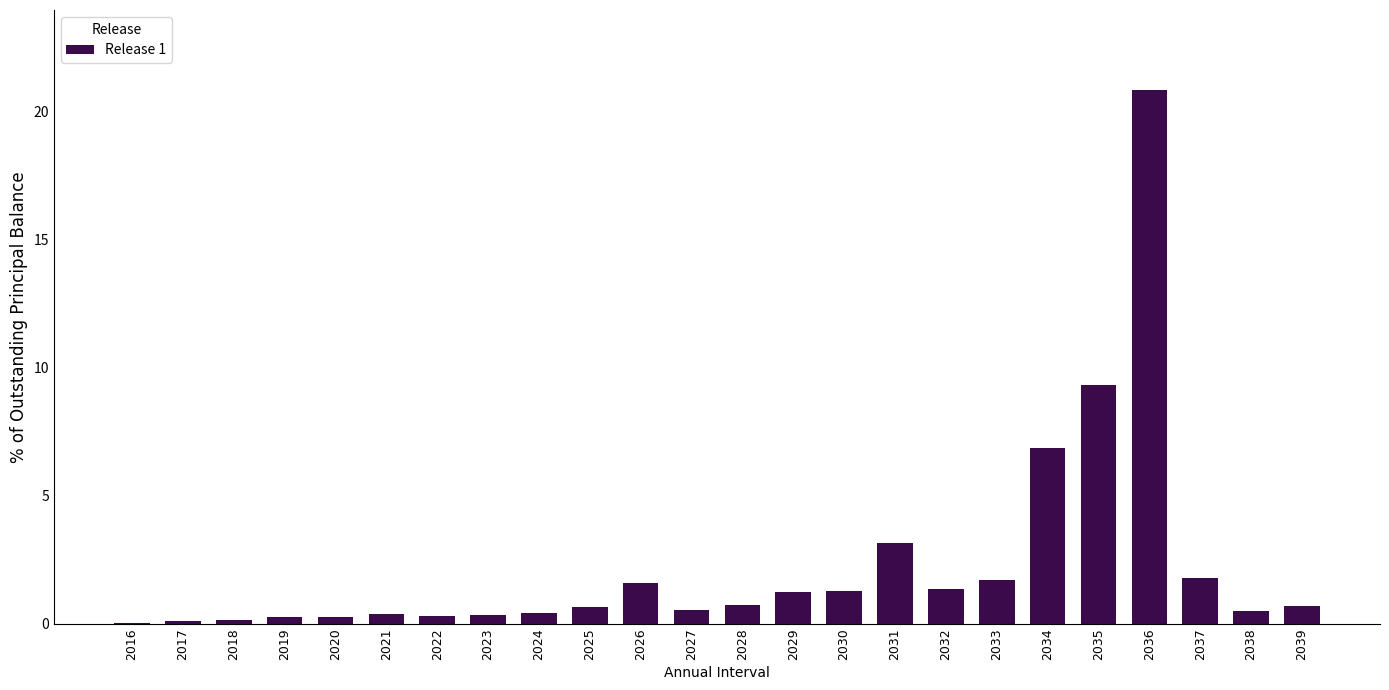

True or false: the data shows 0.8 at 2033.

False